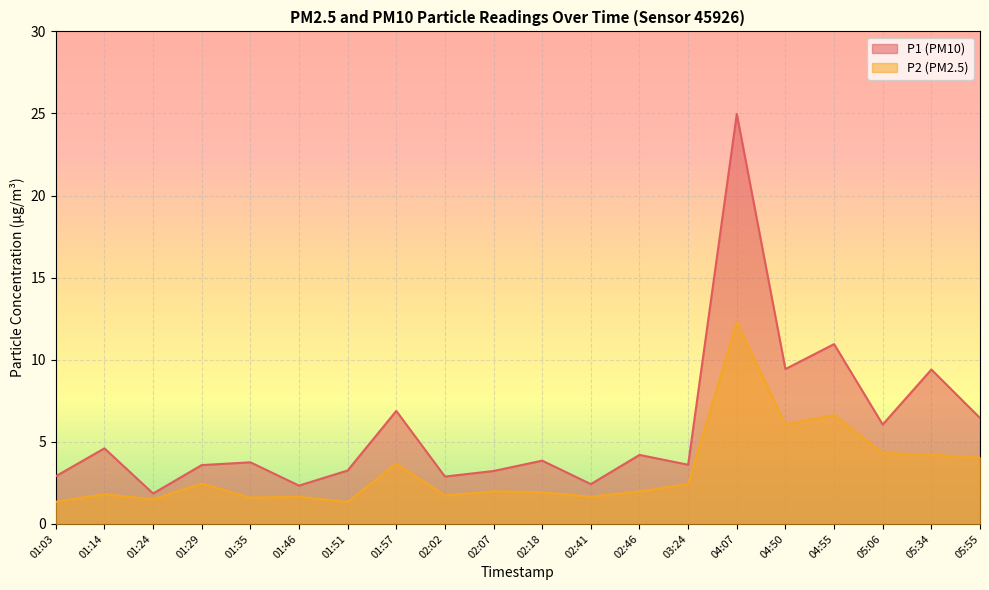

The P1 series shows 9.4 at 05:34. True or false?

True